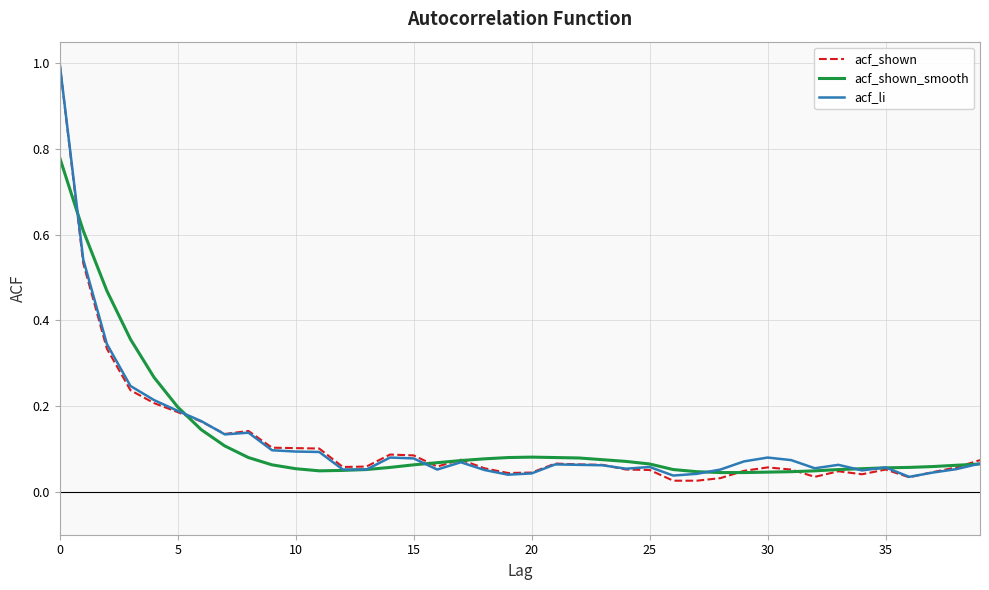

Which series has the largest range (max minus min)?

acf_shown